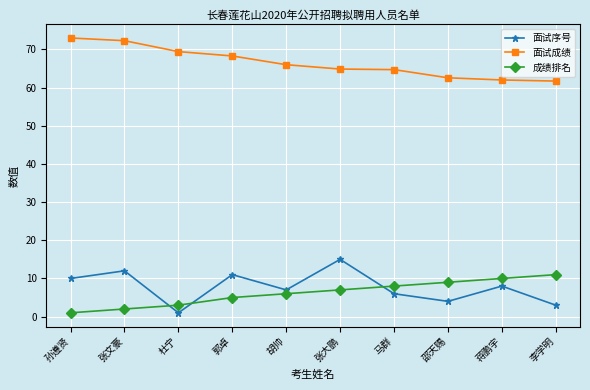

True or false: 面试成绩 and 成绩排名 intersect in this chart.

False